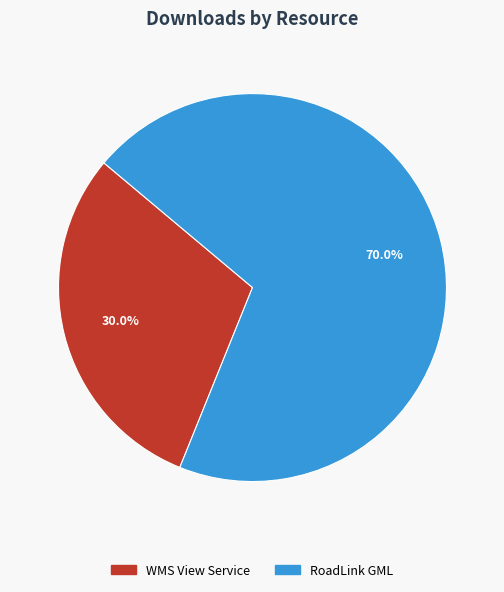

To the nearest percent, what is the combined percentage of WMS View Service and RoadLink GML?

100%